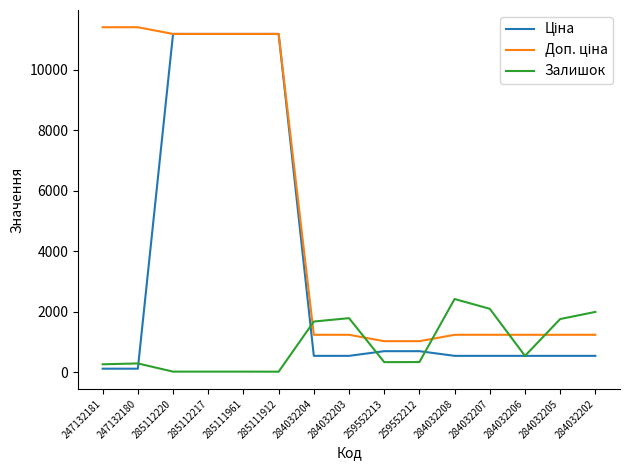

What is the total value across all series at 259552212?

2052.3